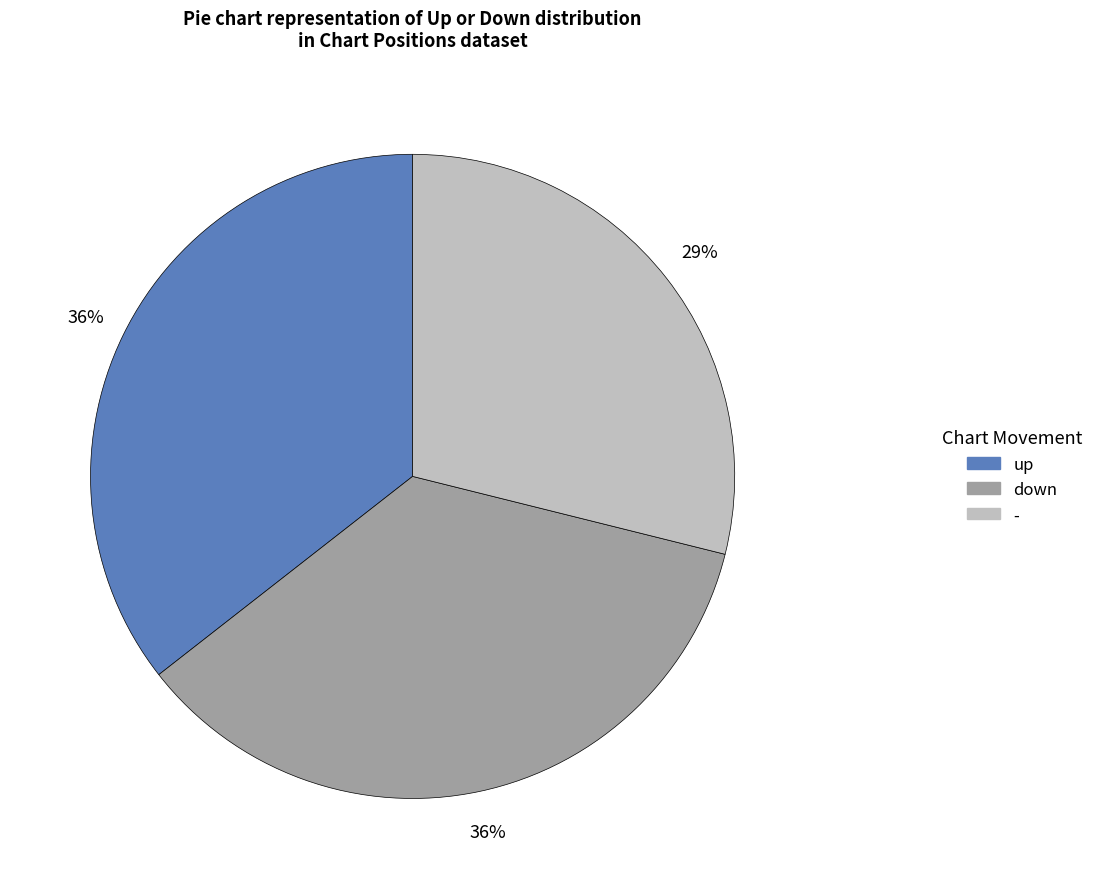

Is the sum of - and down greater than half?

Yes